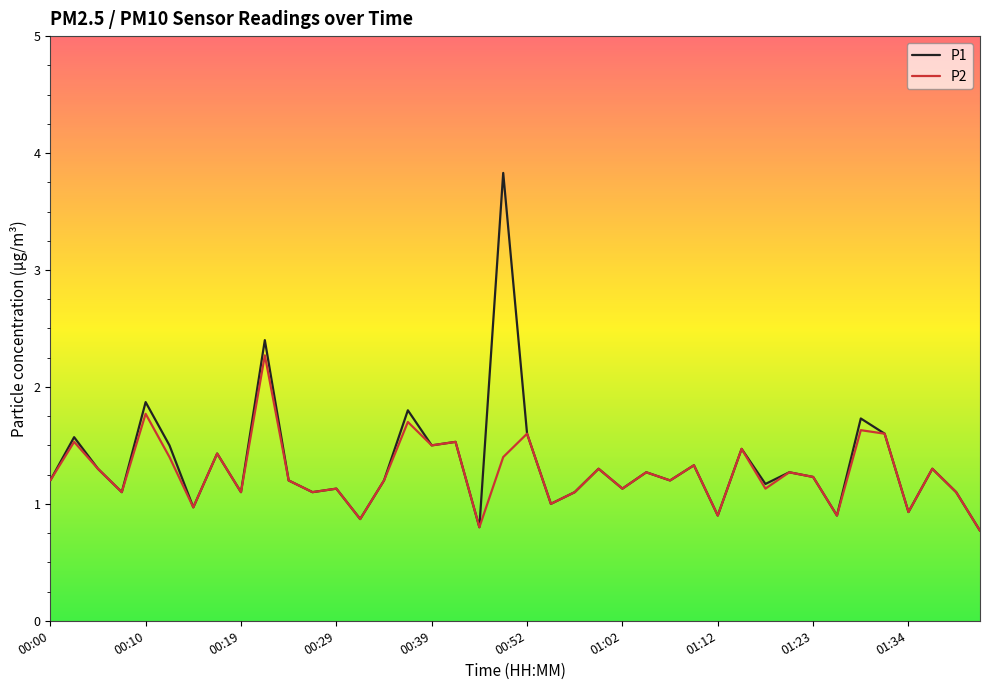

What is the smallest value displayed?

0.8